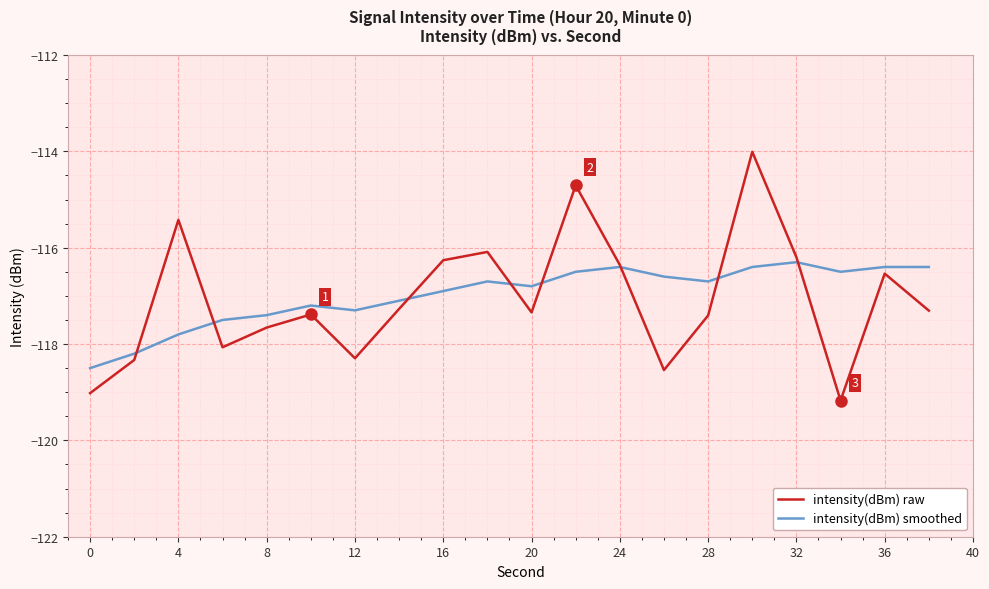

What is the maximum value shown in the chart?

-114.0